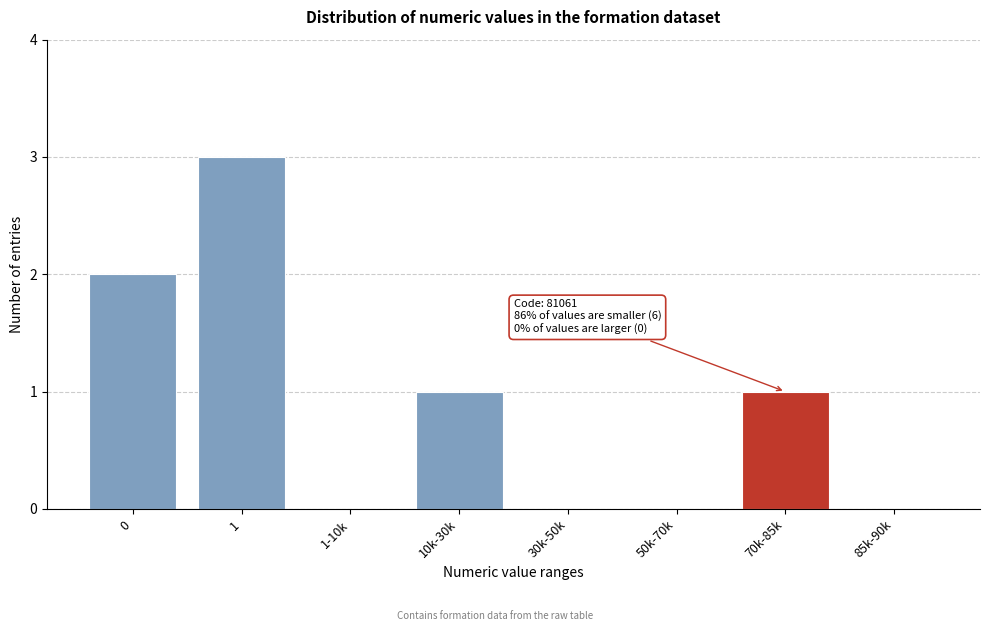

Reading right to left, list all the values displayed in this chart.

85k-90k=0	70k-85k=1	50k-70k=0	30k-50k=0	10k-30k=1	1-10k=0	1=3	0=2